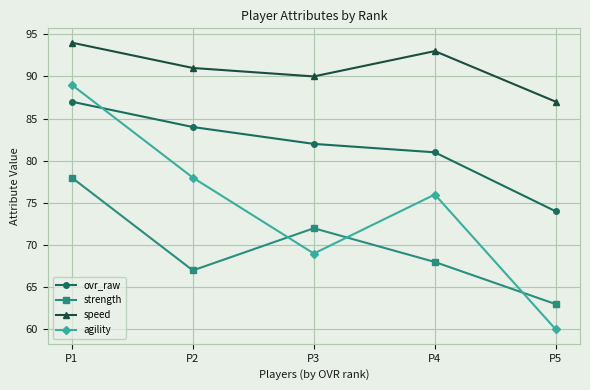

Where does the ovr_raw series first go above 82?

P1